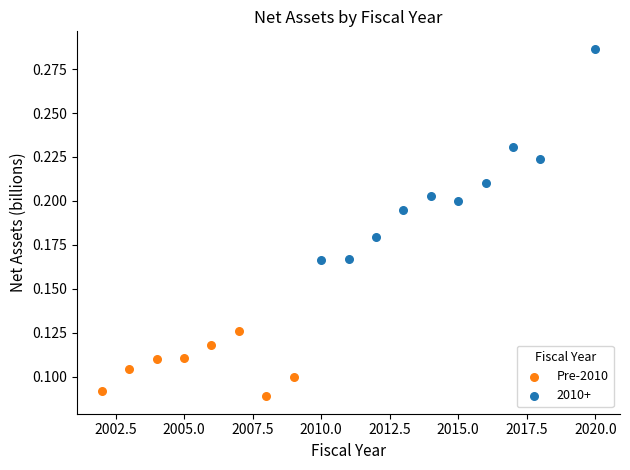

Which series has the widest spread of Y values?

2010+